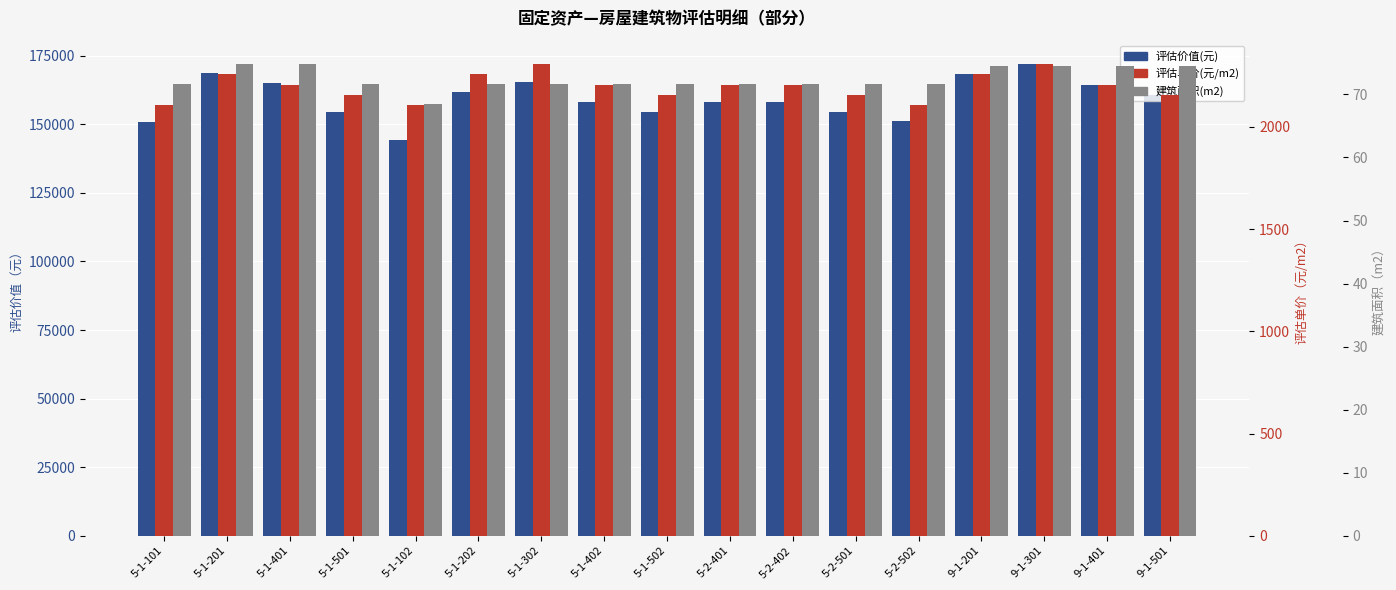

True or false: 评估价值(元) has a value of 168147.0 at 9-1-201.

True